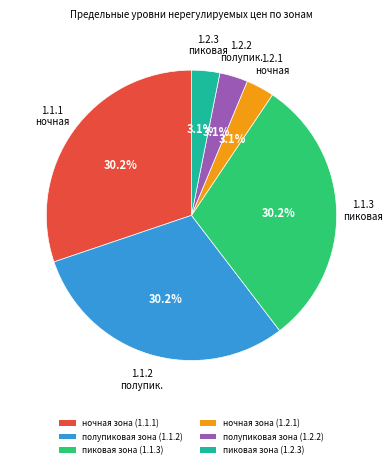

True or false: ночная зона (1.1.1) accounts for 17% of the total.

False